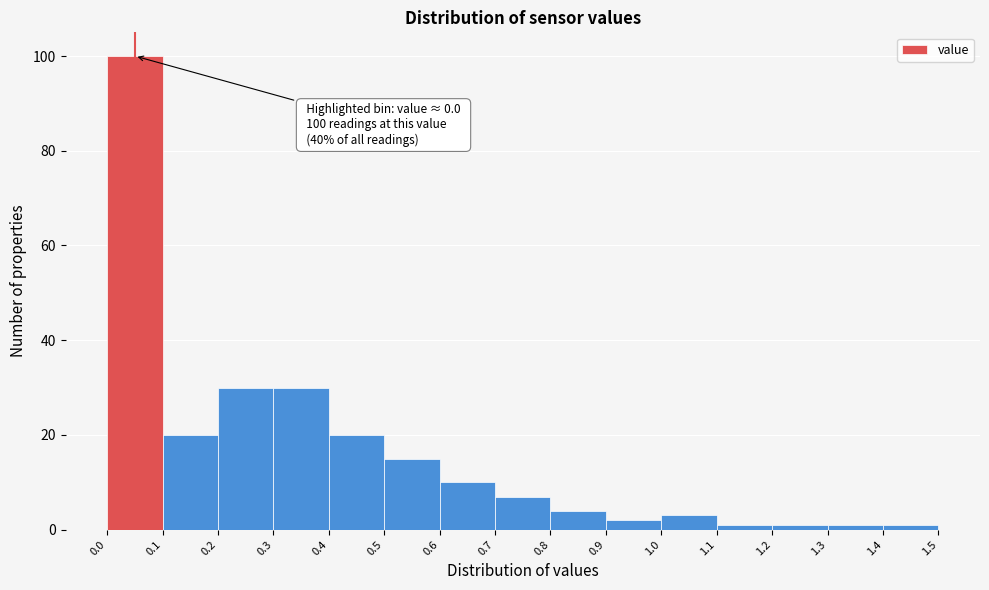

Which range on the x-axis has the tallest bar?

0.0 to 0.1